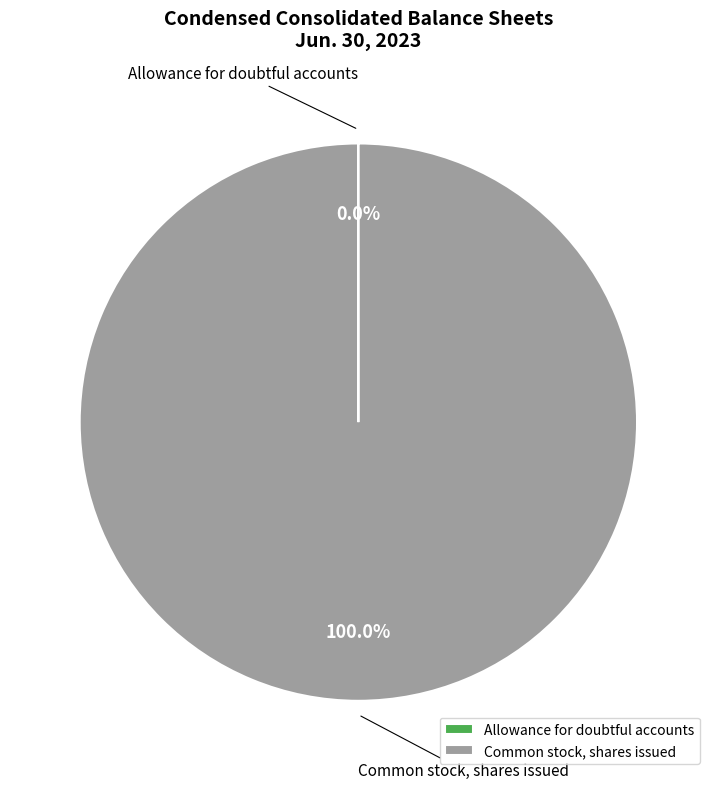

What is the largest slice in the pie chart?

Common stock, shares issued